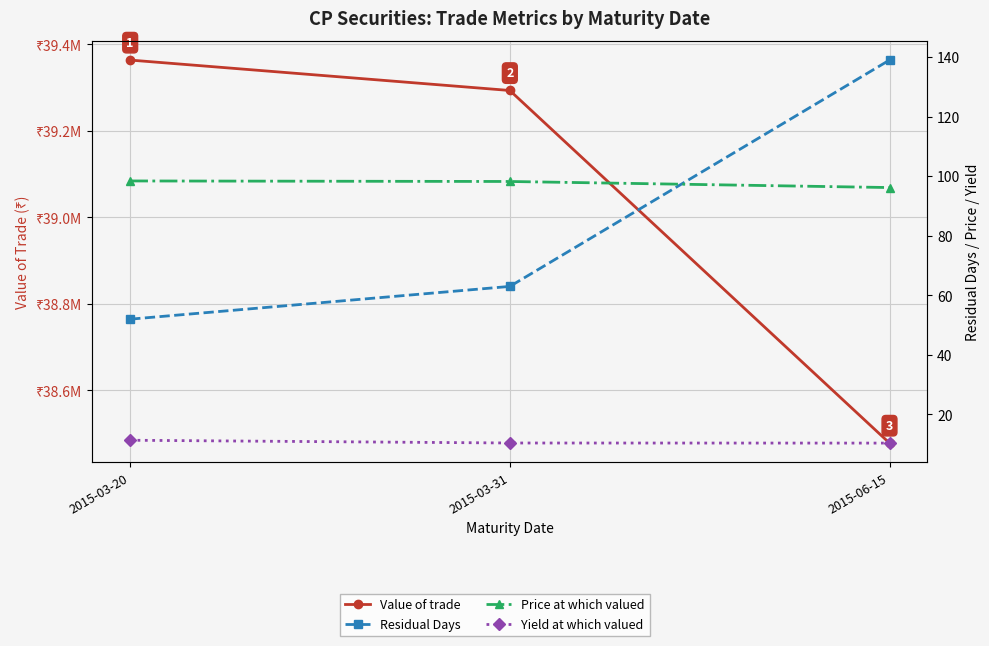

What position from the right is 2015-06-15?

1